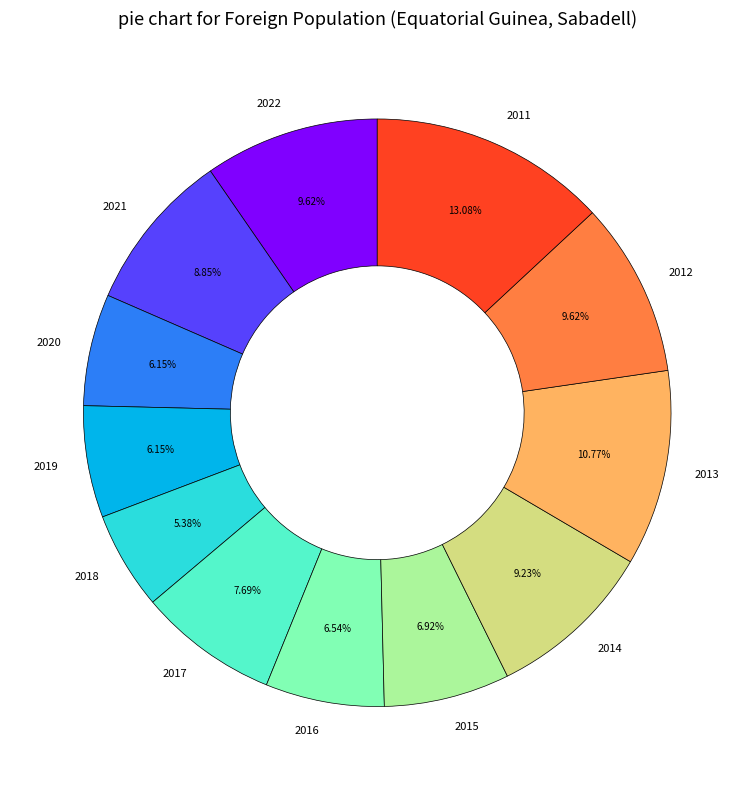

Is there any slice that represents more than half of the pie?

No